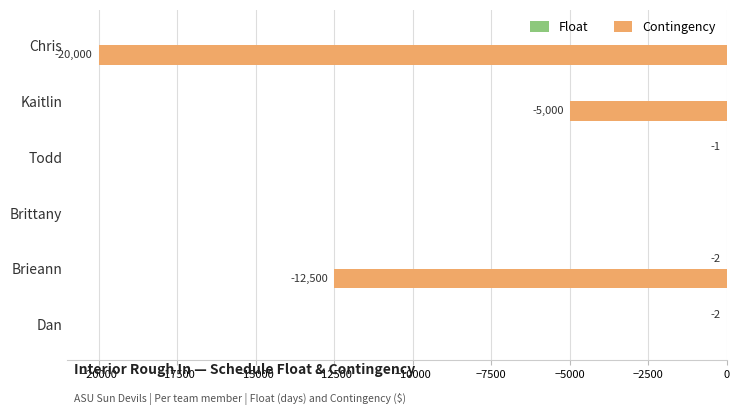

The value of Contingency at Brittany is 11726. True or false?

False